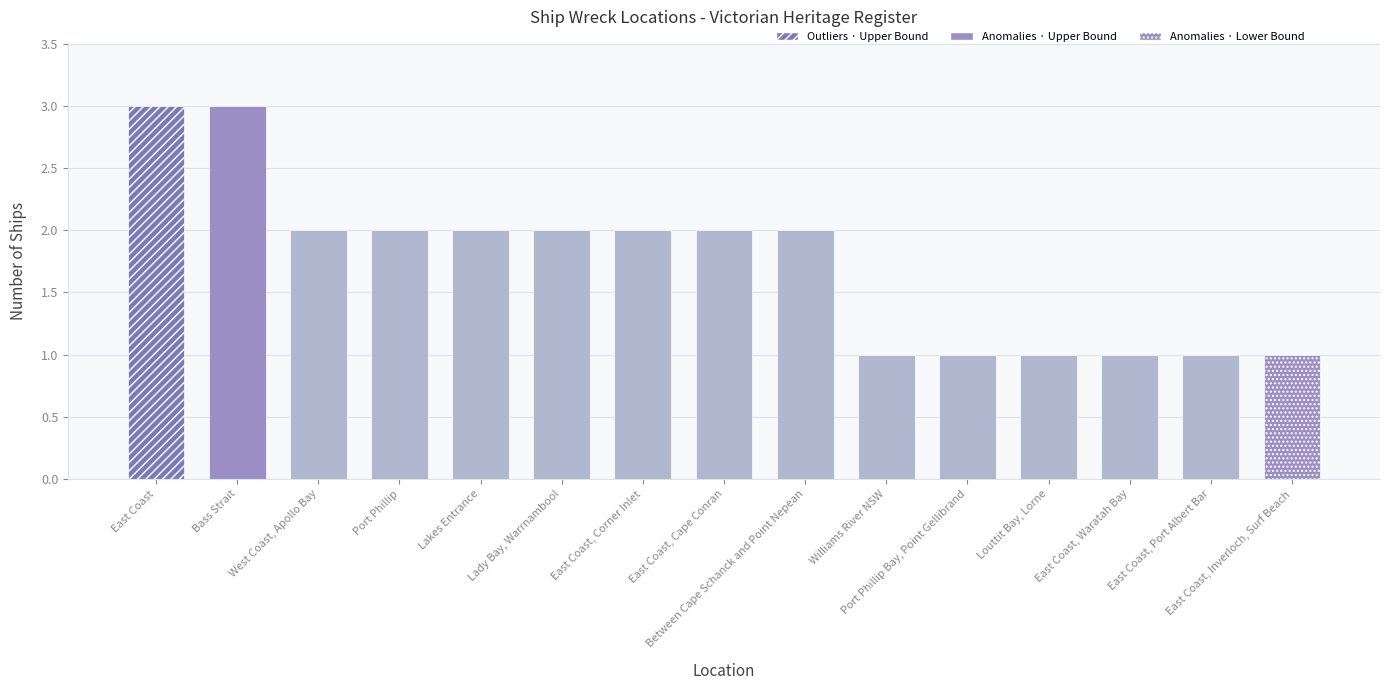

Reading left to right, what are all the values shown in this chart?

East Coast=3	Bass Strait=3	West Coast, Apollo Bay=2	Port Phillip=2	Lakes Entrance=2	Lady Bay, Warrnambool=2	East Coast, Corner Inlet=2	East Coast, Cape Conran=2	Between Cape Schanck and Point Nepean=2	Williams River NSW=1	Port Phillip Bay, Point Gellibrand=1	Louttit Bay, Lorne=1	East Coast, Waratah Bay=1	East Coast, Port Albert Bar=1	East Coast, Inverloch, Surf Beach=1